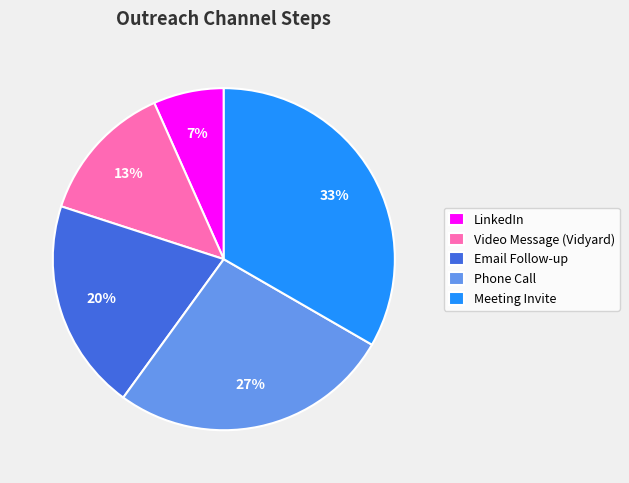

Combined, do Phone Call and LinkedIn account for over 50%?

No